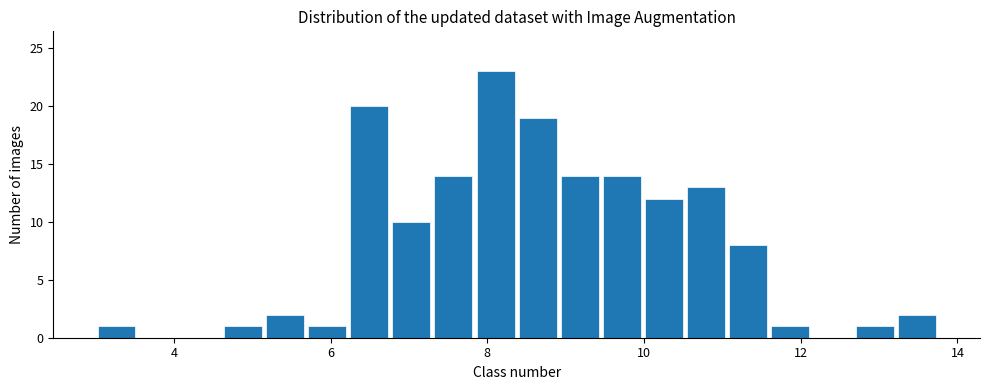

Read against the x-axis, roughly where is the centre of the tallest bar?

8.2